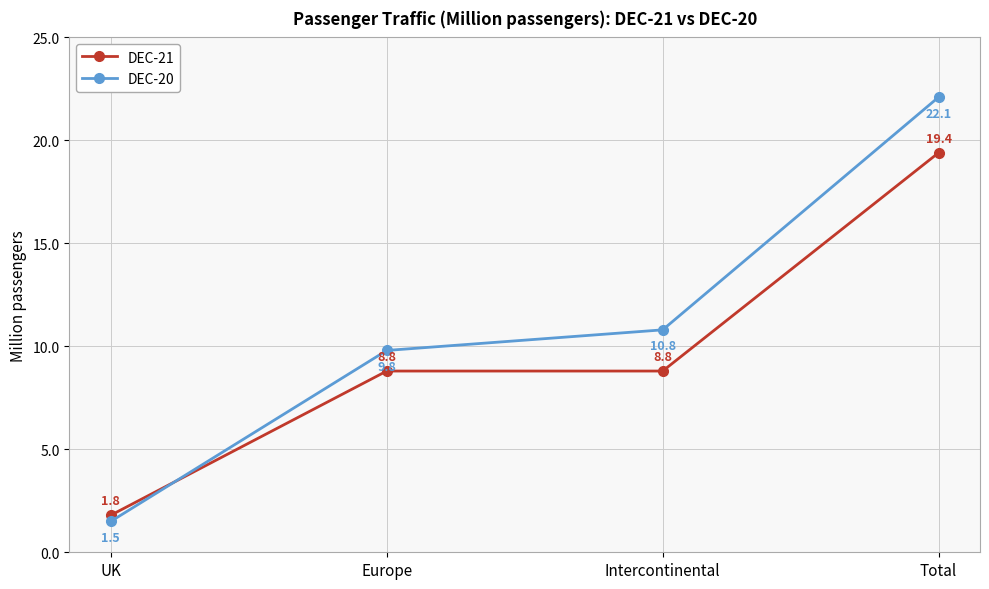

How many data points does each series have?

4